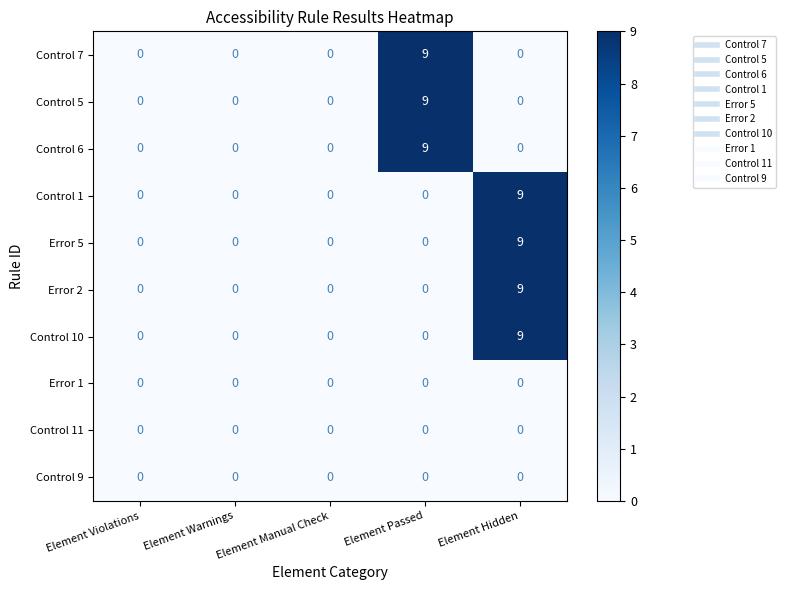

Count the number of data series in this chart.

10